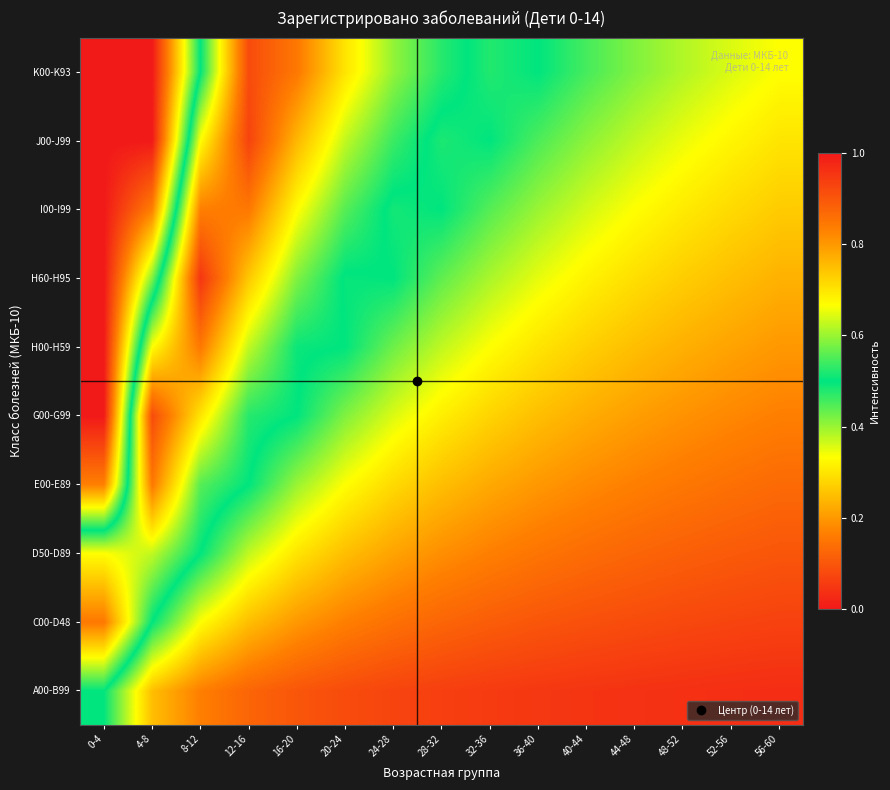

What is the difference between the highest and lowest values at 56-60?

0.3